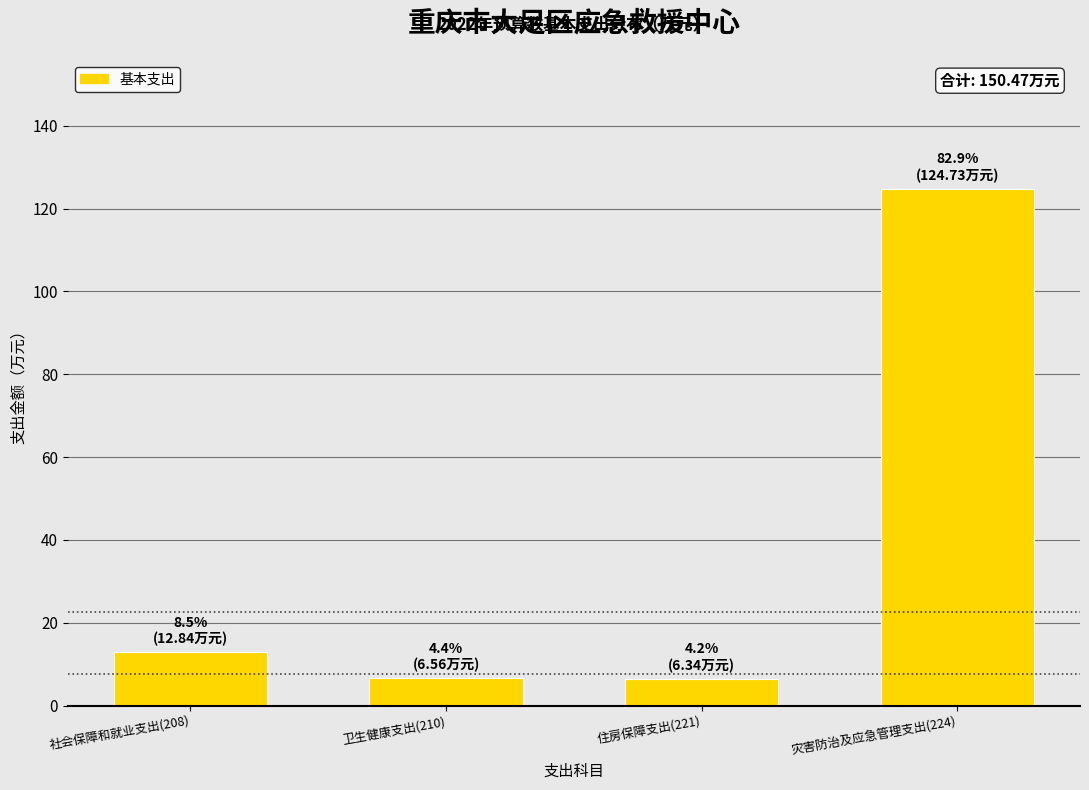

True or false: the data shows 12.8 at 社会保障和就业支出(208).

True